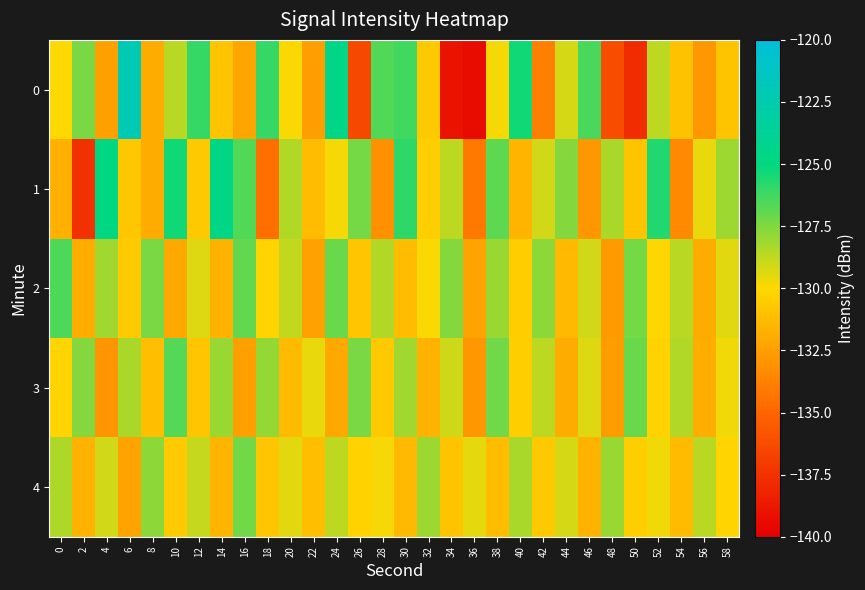

Between 18 and 22, which is larger?

18